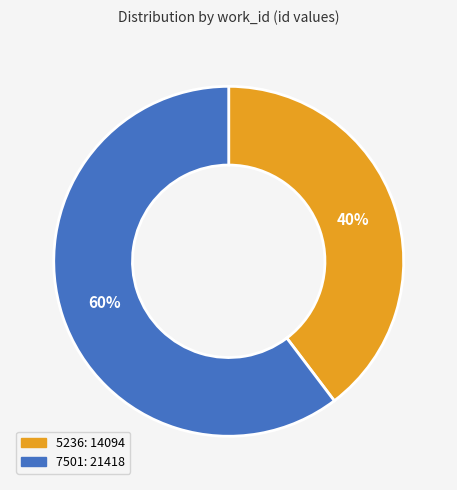

Is the sum of 5236 and 7501 greater than half?

Yes